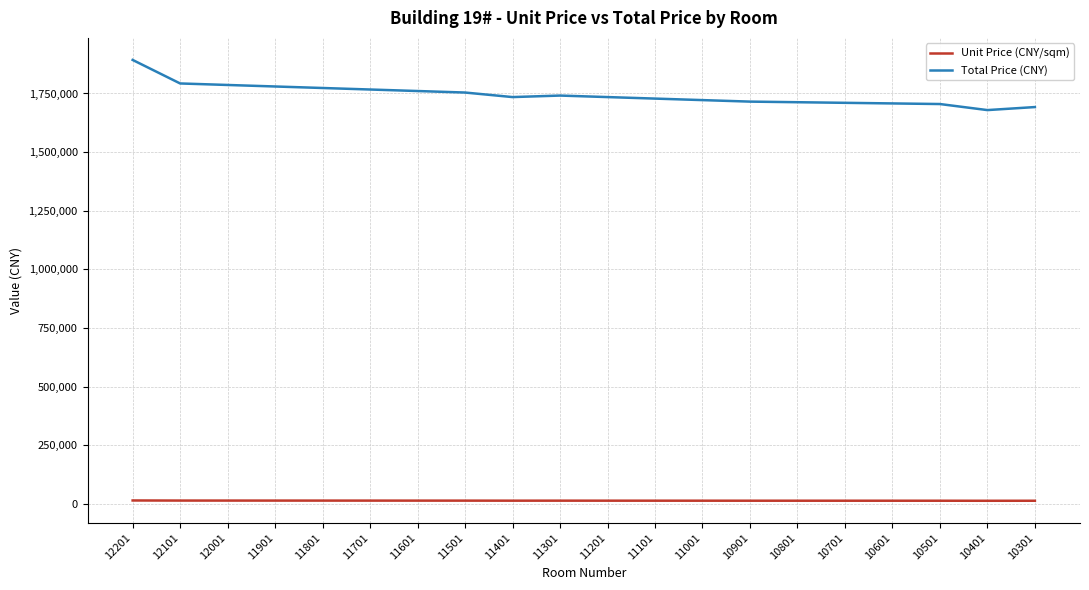

What is the difference between the maximum and minimum values in the Unit Price (CNY/sqm) series?

1306.0